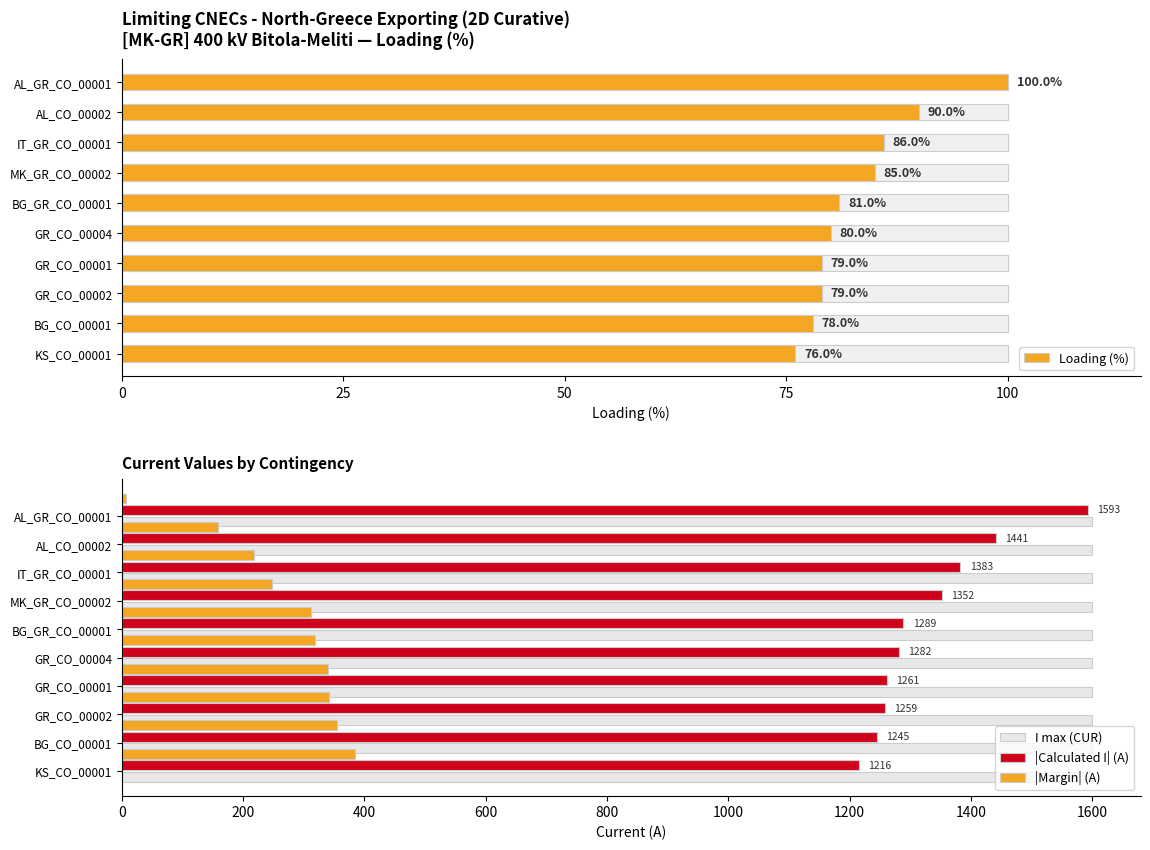

Is the value of |Margin| (A) at AL_GR_CO_00001 greater than the value of I max (CUR) at BG_CO_00001?

No